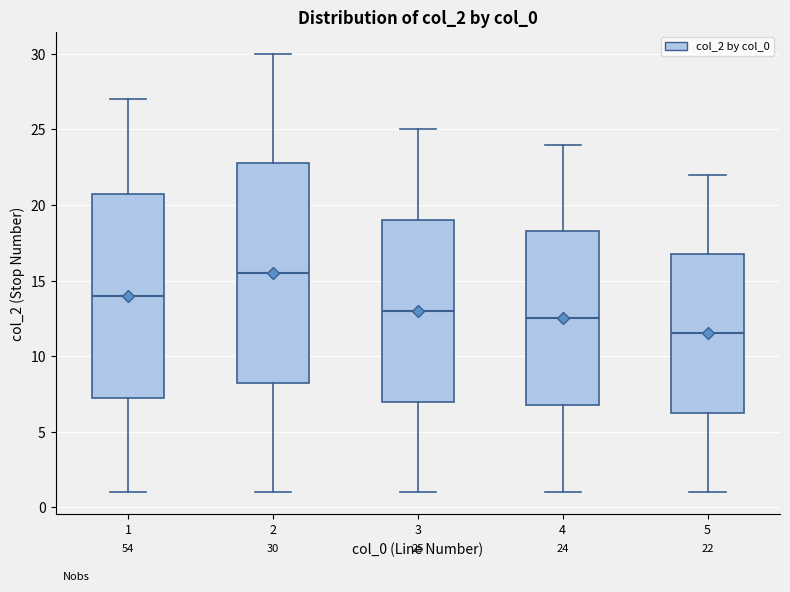

Which box is the tallest, from its lower edge to its upper edge?

2